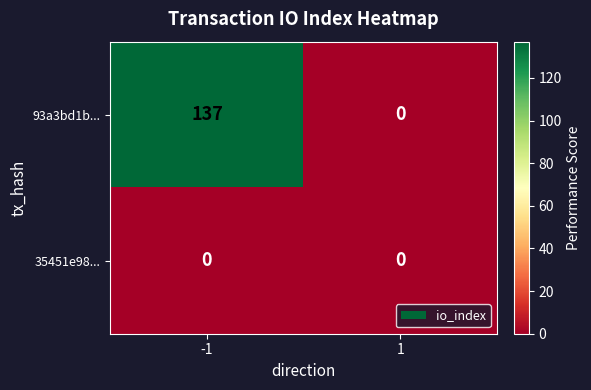

Count the number of categories in the chart.

2